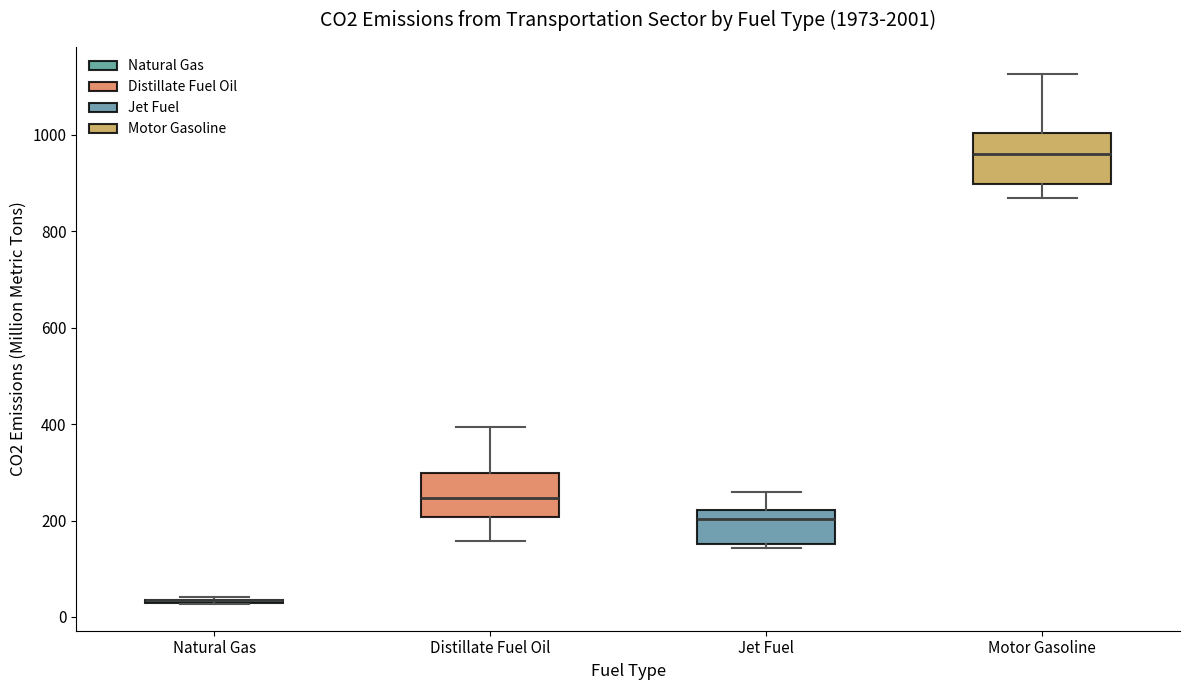

Where does the lower whisker of the box for Distillate Fuel Oil end on the y-axis? The values are not printed on the chart, so give them approximately, as read against the axis.

160